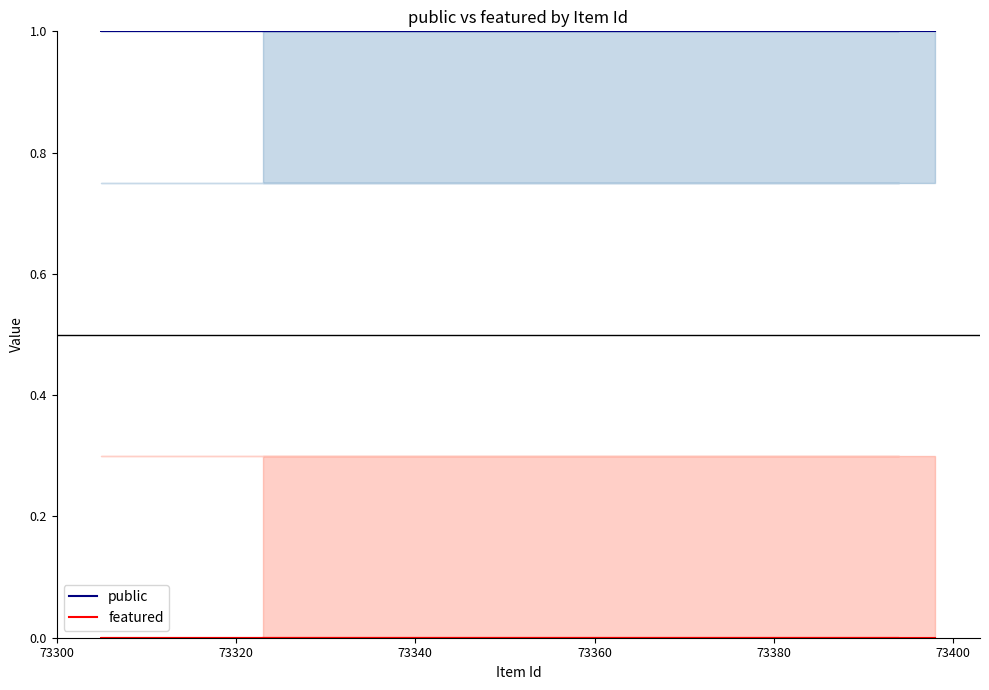

True or false: public and featured cross at least once.

False